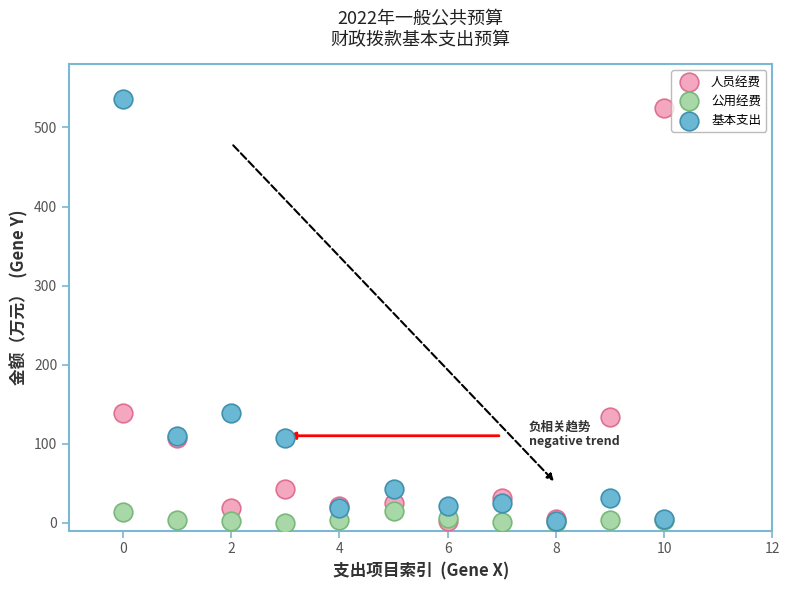

Which series reaches the maximum Y coordinate?

基本支出